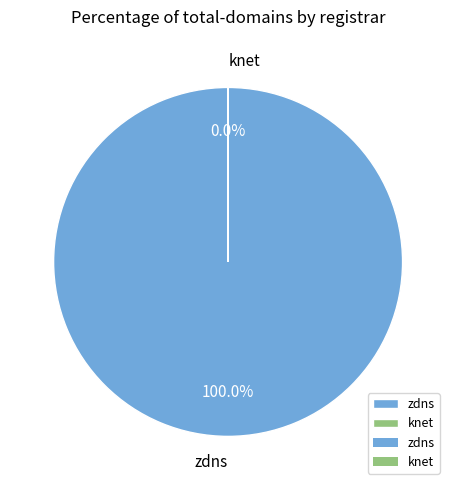

Which category has the biggest portion of the pie?

zdns